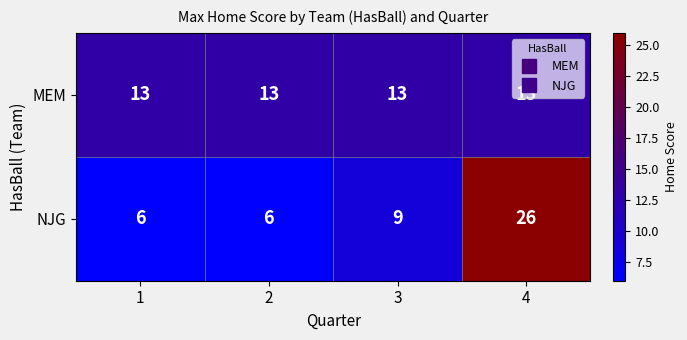

What is the total value across all series at 1?

19